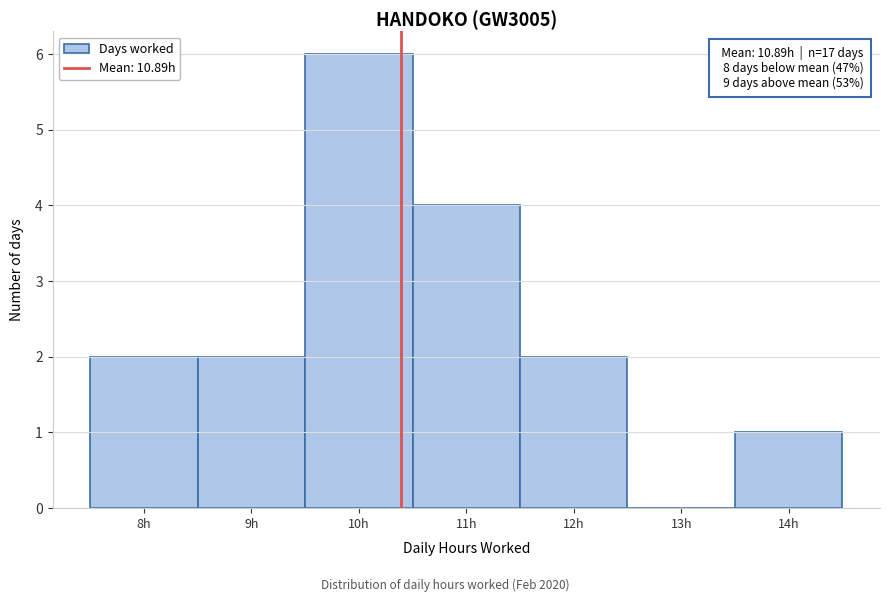

Reading left to right, what are all the values shown in this chart?

8h=2	9h=2	10h=6	11h=4	12h=2	13h=0	14h=1